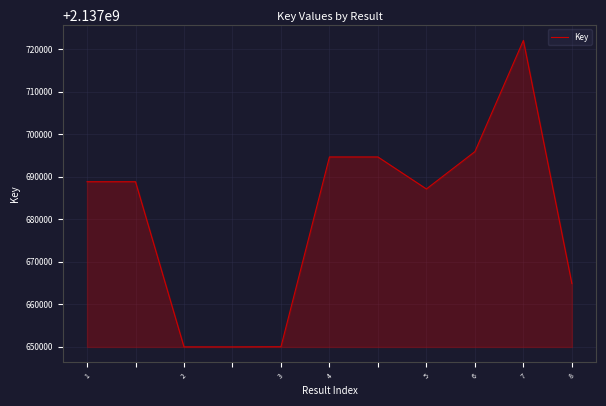

Does the chart display data point markers on the line(s)?

No